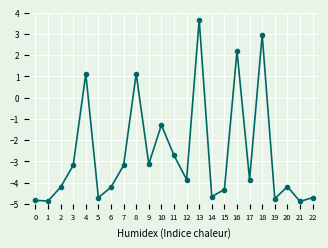

Does the chart display data point markers on the line(s)?

Yes